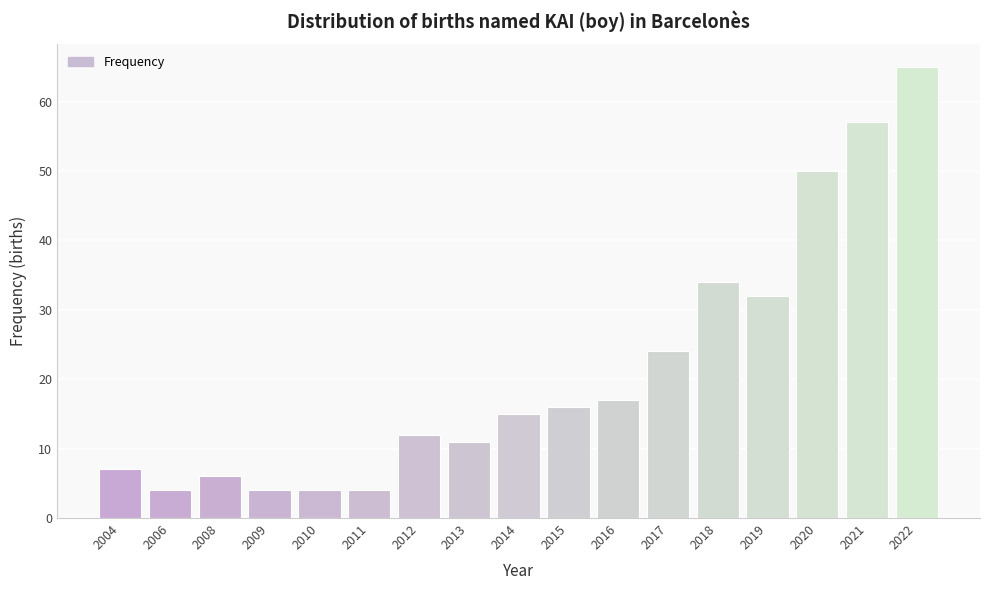

Reading left to right, what are all the values shown in this chart?

7	4	6	4	4	4	12	11	15	16	17	24	34	32	50	57	65